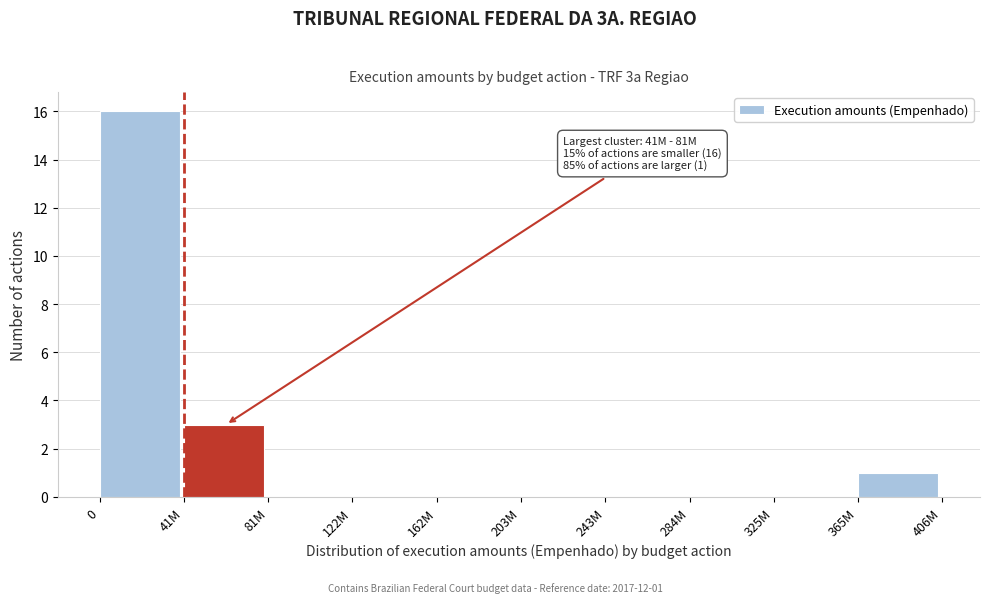

Reading left to right, list all the values displayed in this chart.

0=16	41M=3	81M=0	122M=0	162M=0	203M=0	243M=0	284M=0	325M=0	365M=1